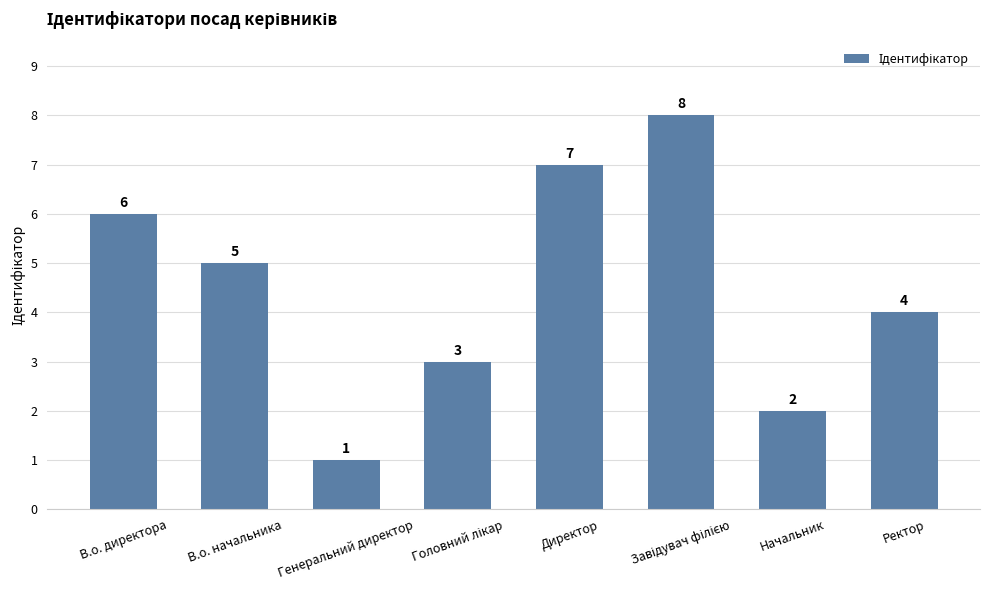

What is the change in value from В.о. начальника to Генеральний директор?

-4